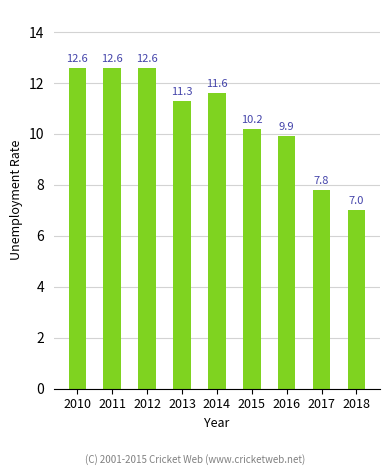

What is the ratio of the value at 2015 to the value at 2014?

0.9